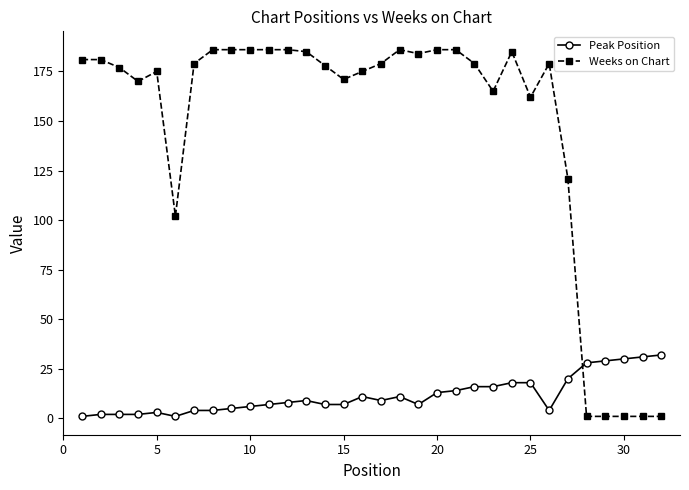

Reading right to left, transcribe all the data shown in this chart.

Peak Position: 32	31	30	29	28	20	4	18	18	16	16	14	13	7	11	9	11	7	7	9	8	7	6	5	4	4	1	3	2	2	2	1
Weeks on Chart: 1	1	1	1	1	121	179	162	185	165	179	186	186	184	186	179	175	171	178	185	186	186	186	186	186	179	102	175	170	177	181	181